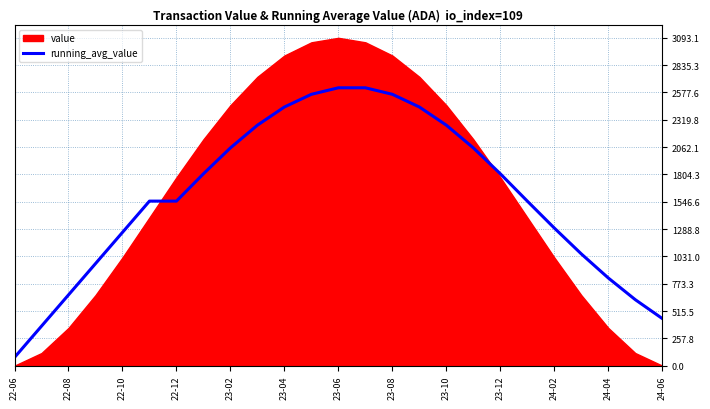

What is the maximum value for running_avg_value?

2621.6